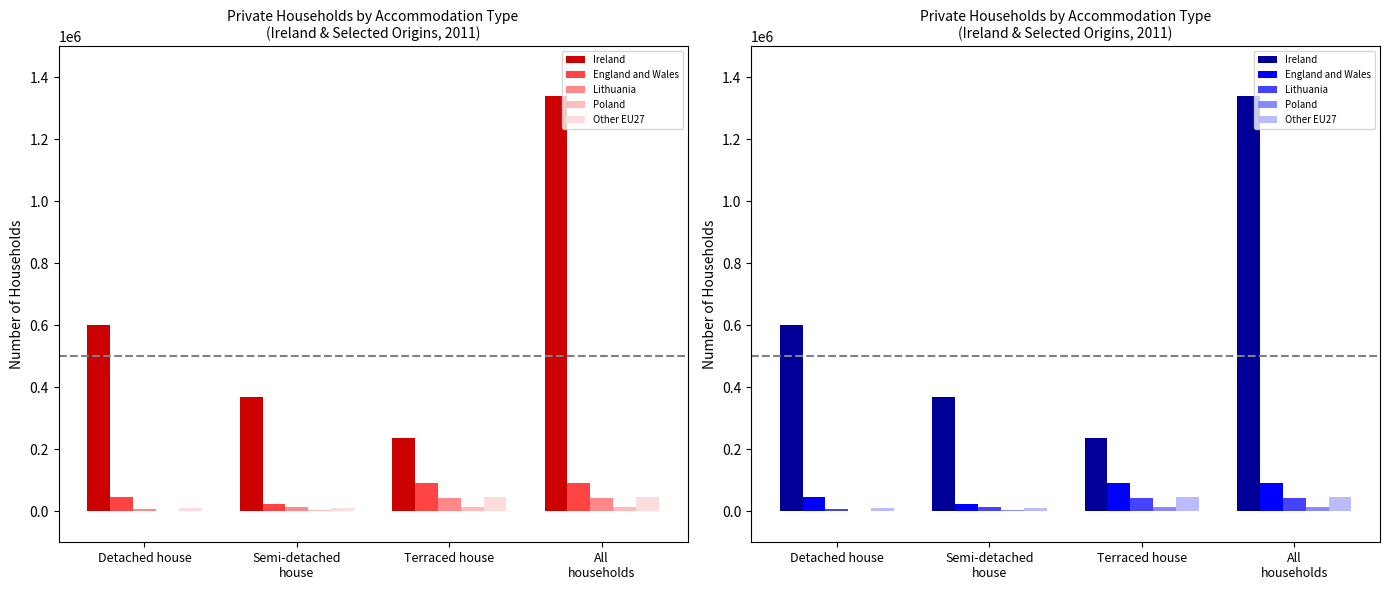

List the labels in order of England and Wales value, largest first.

Terraced house, All
households, Detached house, Semi-detached
house